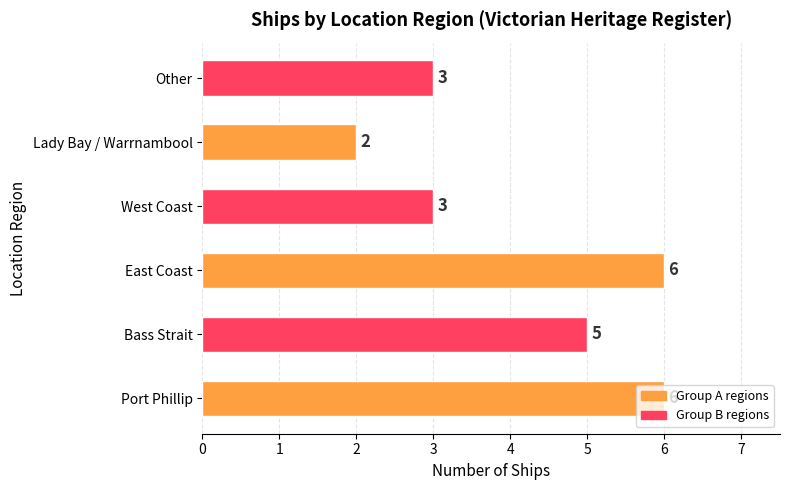

What is the sum of all values?

25